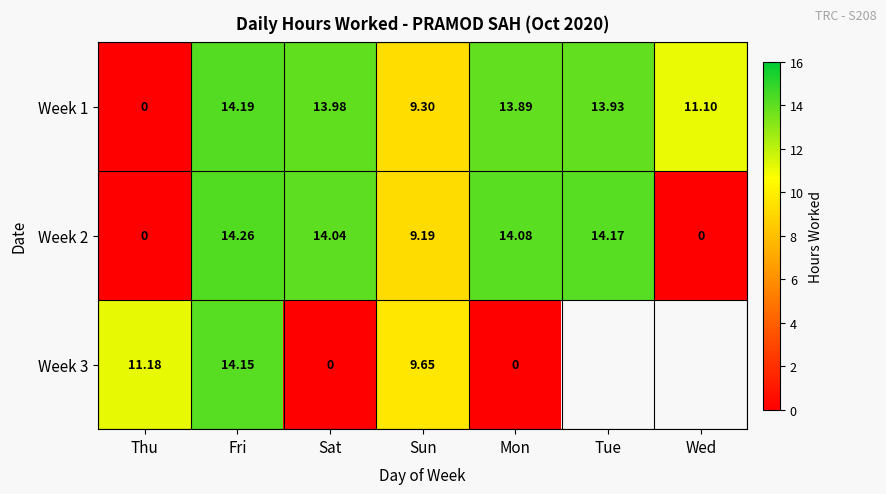

Is it true that Week 2 equals 7.6 at Sat?

False